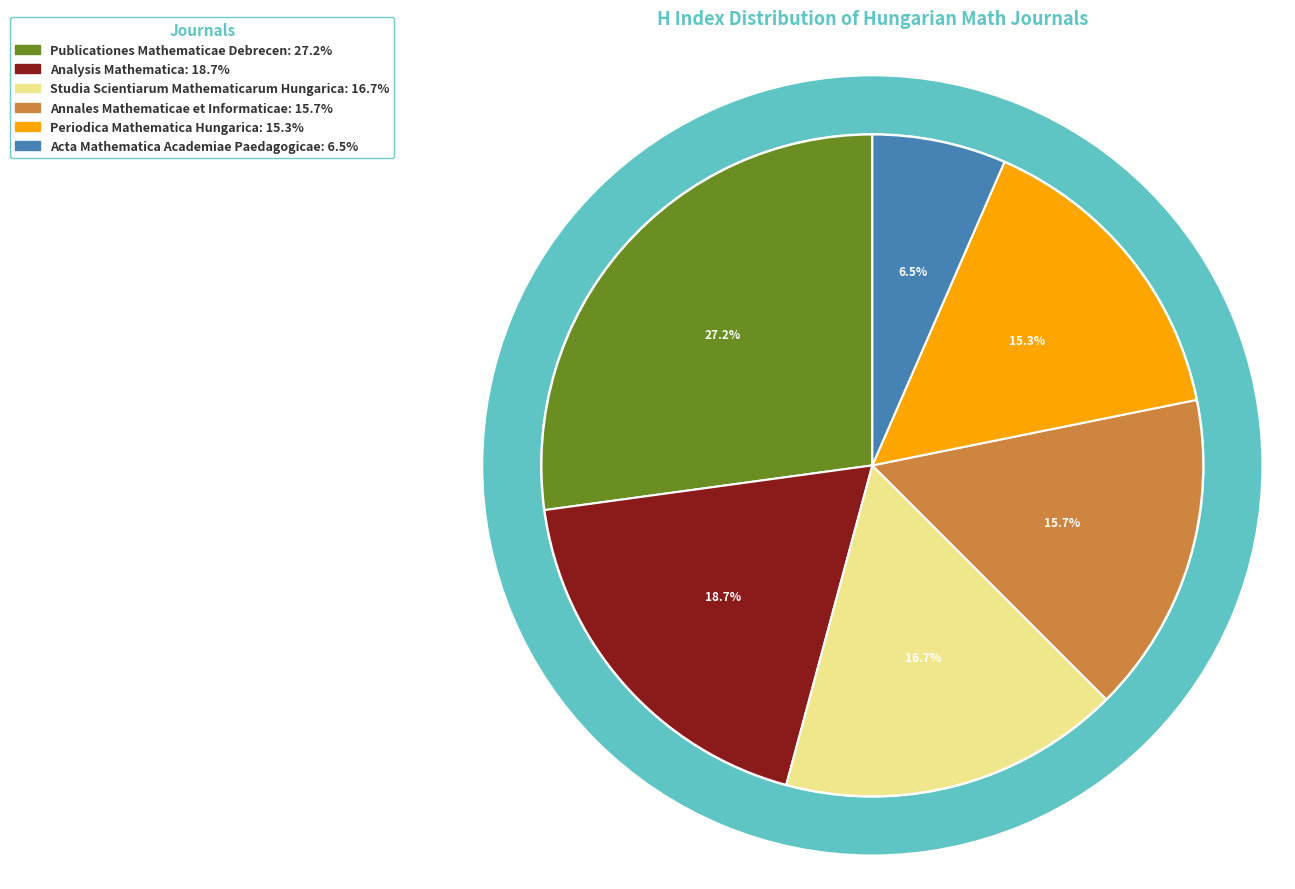

Which has a higher value, Studia Scientiarum Mathematicarum Hungarica or Annales Mathematicae et Informaticae?

Studia Scientiarum Mathematicarum Hungarica